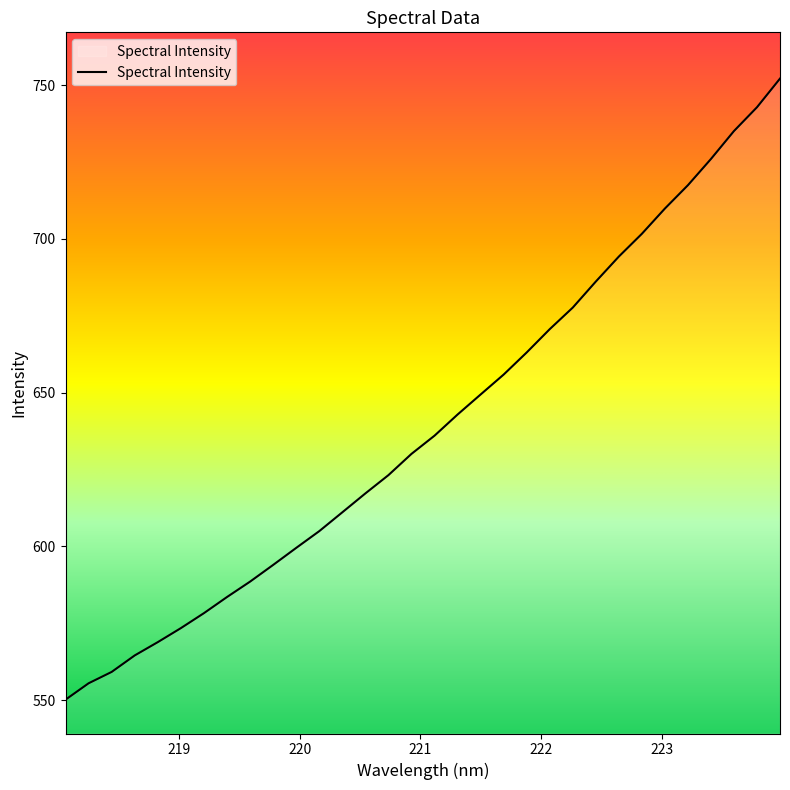

What is the maximum value shown in the chart?

752.1